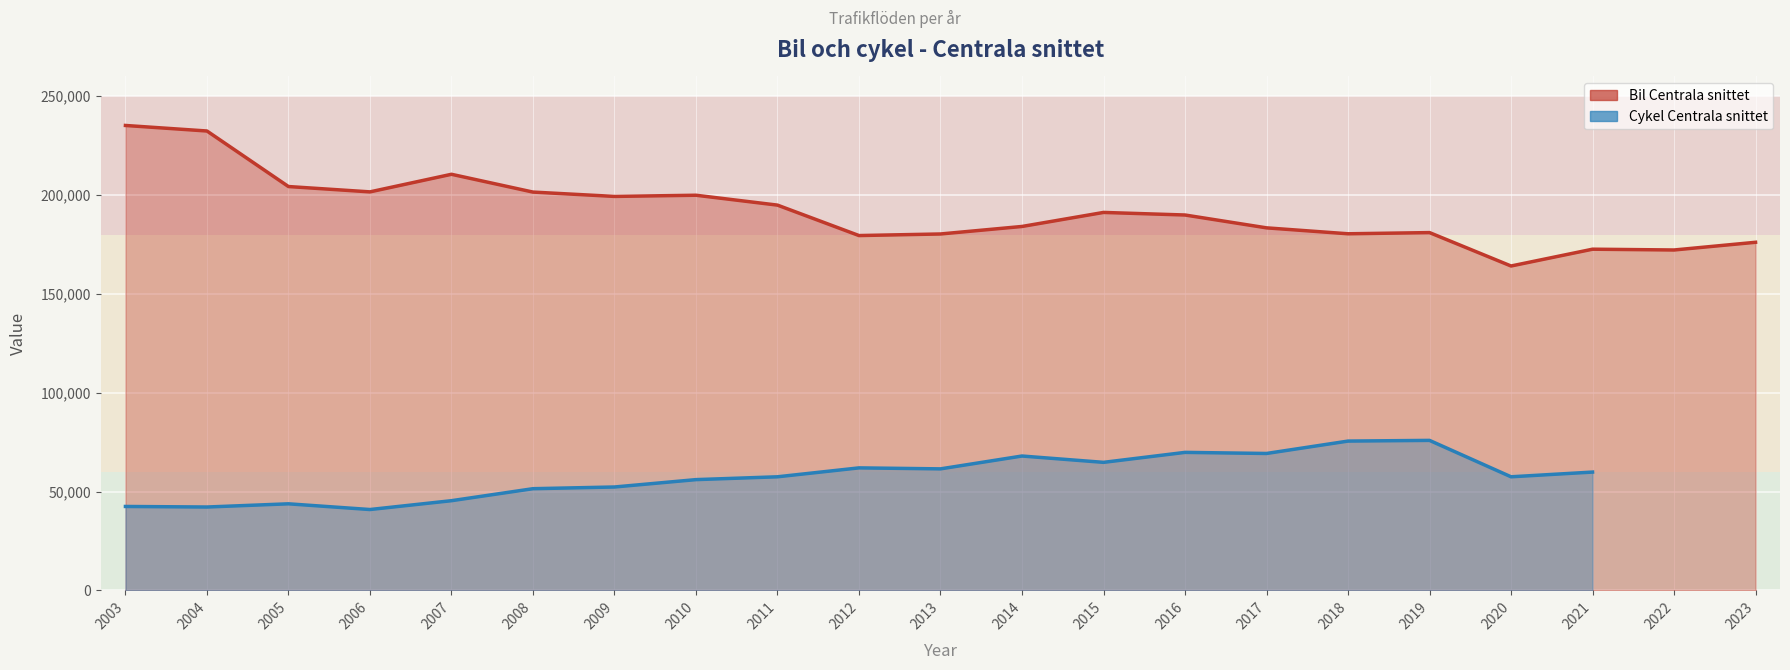

Reading left to right, what are all the values shown in this chart?

2003=235200	2004=232400	2005=204300	2006=201600	2007=210500	2008=201500	2009=199300	2010=199900	2011=194900	2012=179500	2013=180300	2014=184100	2015=191200	2016=189900	2017=183400	2018=180400	2019=181000	2020=164100	2021=172600	2022=172200	2023=176100